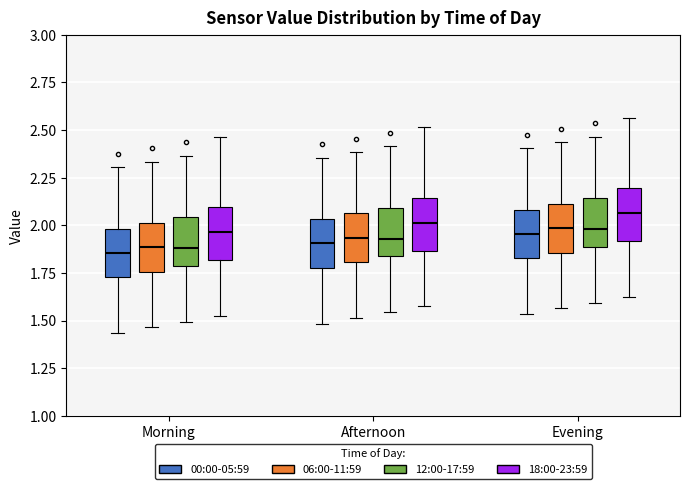

Where does the lower whisker of the box for Afternoon (12:00-17:59) end on the y-axis? The values are not printed on the chart, so give them approximately, as read against the axis.

1.55